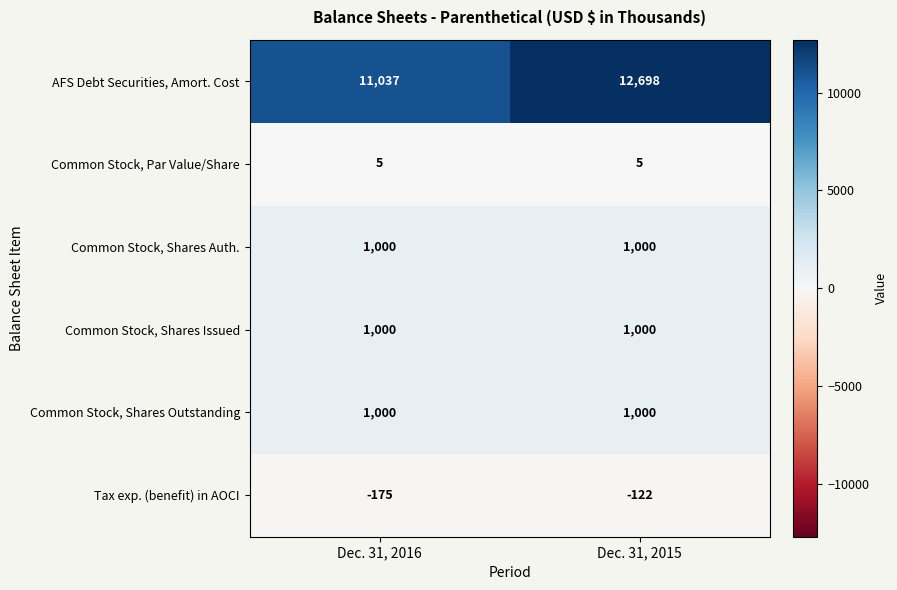

Rank the categories by Tax exp. (benefit) in AOCI value from highest to lowest.

Dec. 31, 2015, Dec. 31, 2016